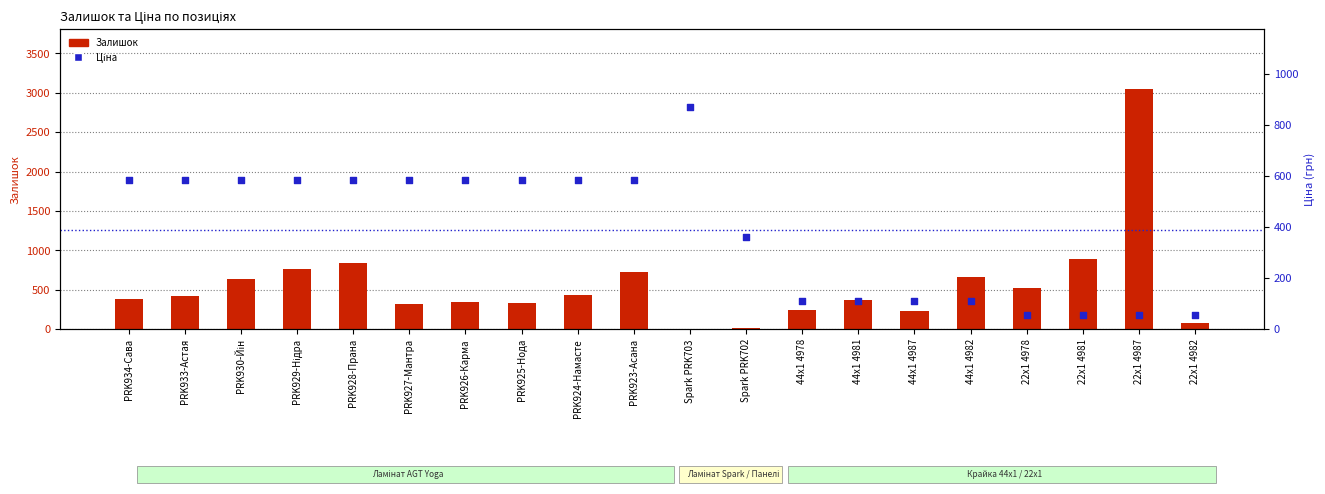

At how many categories does at least one series exceed 2113?

1